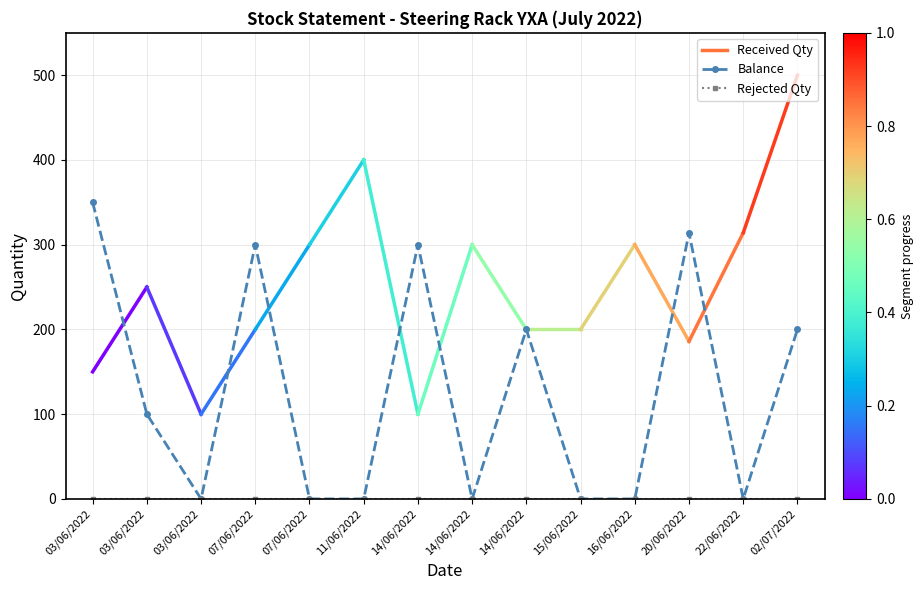

How many categories are shown in the chart?

14